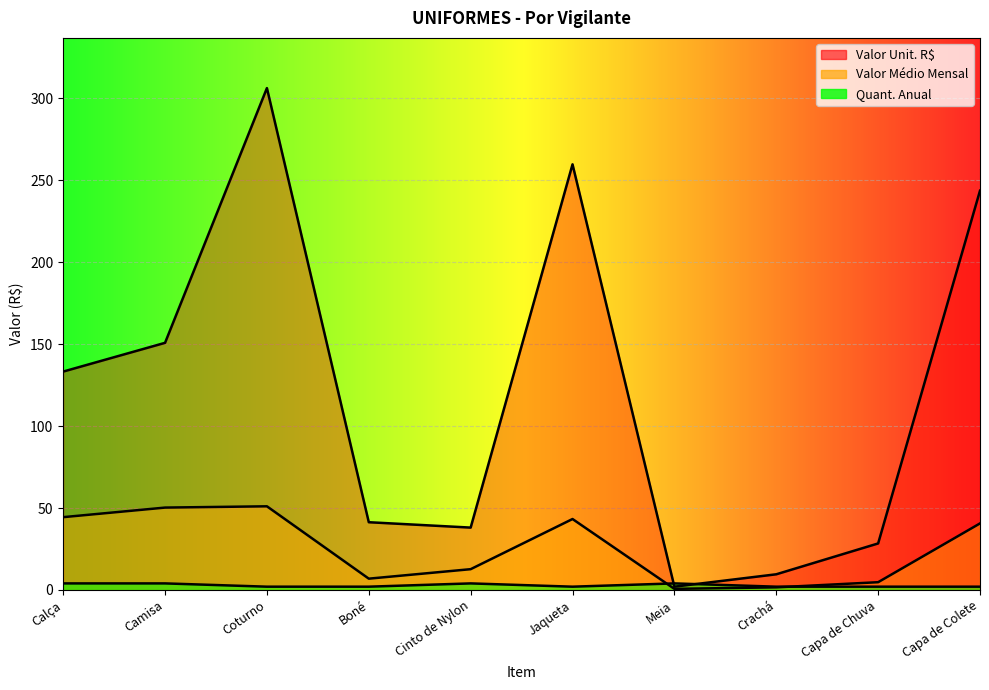

What is the approximate value of Valor Unit. R$ at Jaqueta?

259.7